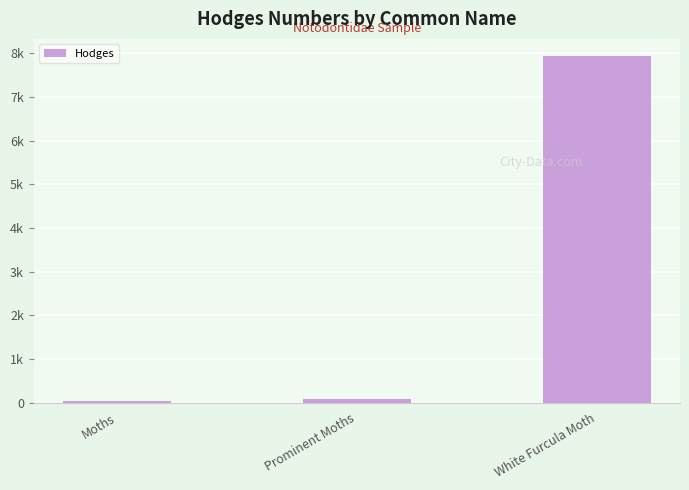

Between White Furcula Moth and Moths, which is larger?

White Furcula Moth